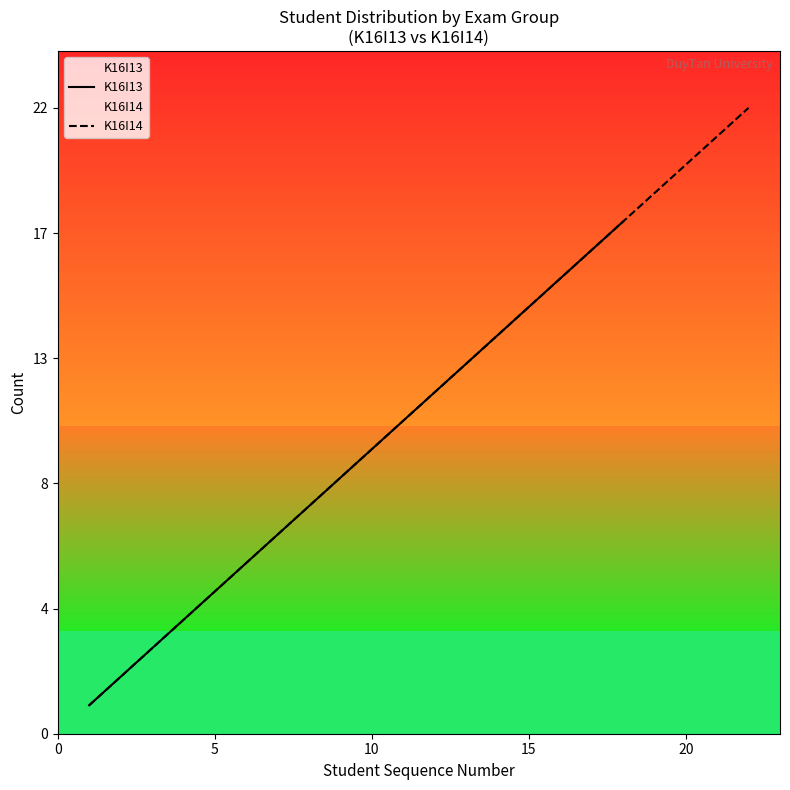

What is the smallest value displayed?

1